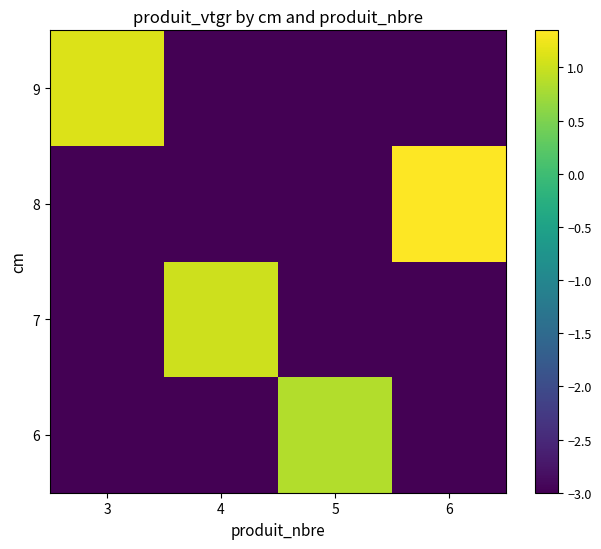

Which series has the largest total across all categories?

8